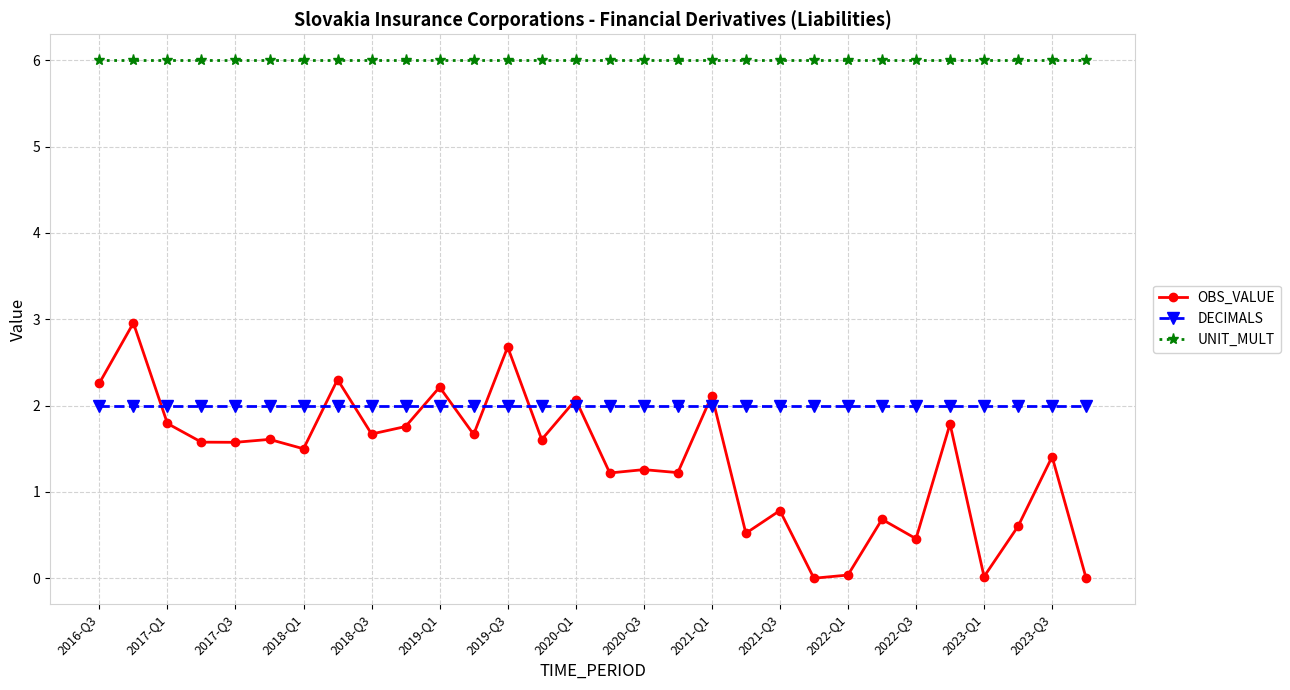

Rank the series by their maximum value, from lowest to highest.

DECIMALS, OBS_VALUE, UNIT_MULT